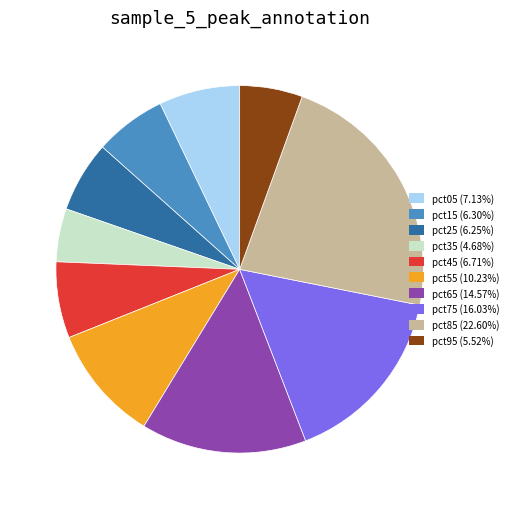

Do pct75 (16.03%) and pct25 (6.25%) together represent more than half of the pie?

No